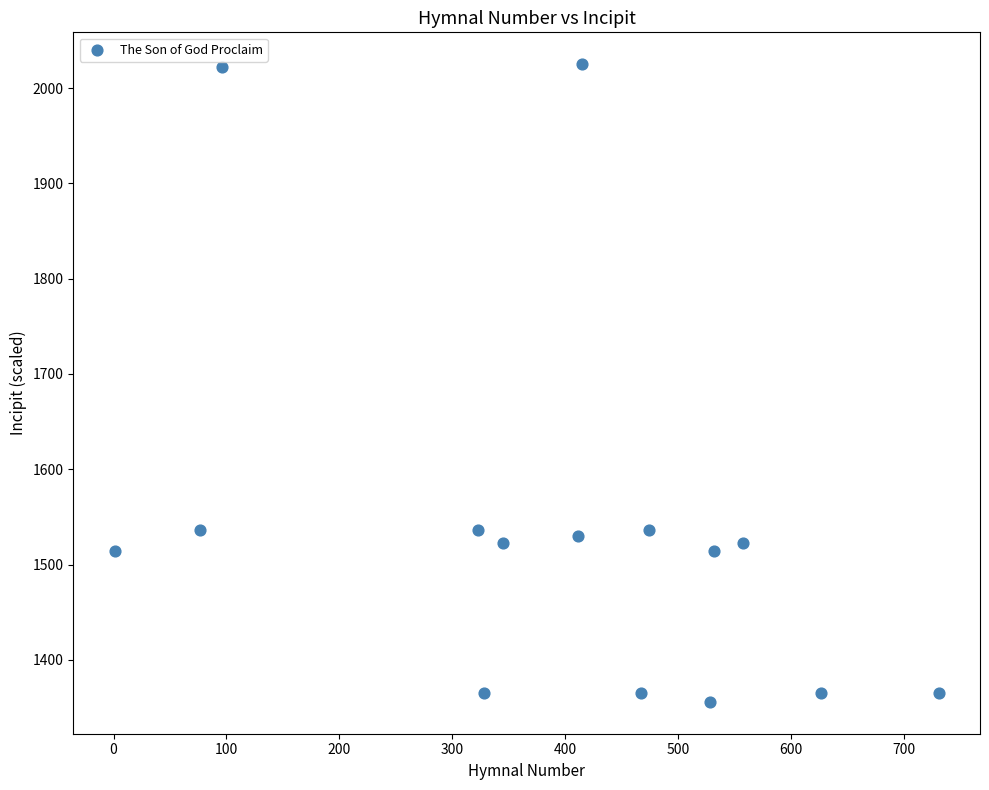

What is the range of X values (max minus min)?

730